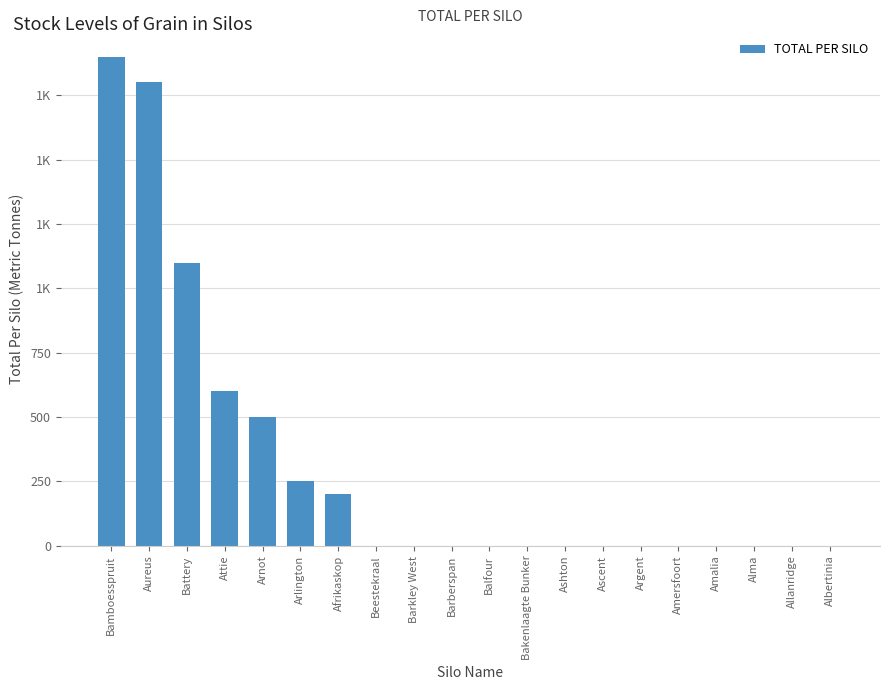

Rank the categories by value from lowest to highest.

Beestekraal, Barkley West, Barberspan, Balfour, Bakenlaagte Bunker, Ashton, Ascent, Argent, Amersfoort, Amalia, Alma, Allanridge, Albertinia, Afrikaskop, Arlington, Arnot, Attie, Battery, Aureus, Bamboesspruit